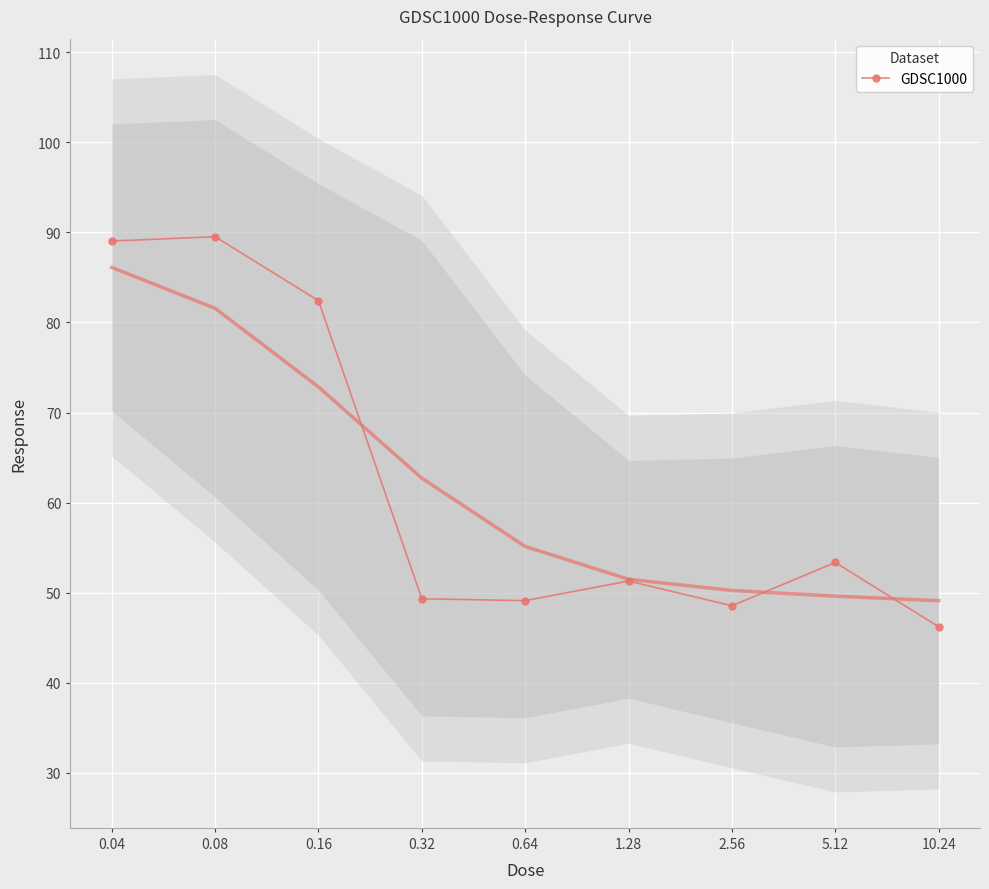

Reading left to right, transcribe all the data shown in this chart.

89.0	89.5	82.4	49.3	49.1	51.3	48.5	53.4	46.2